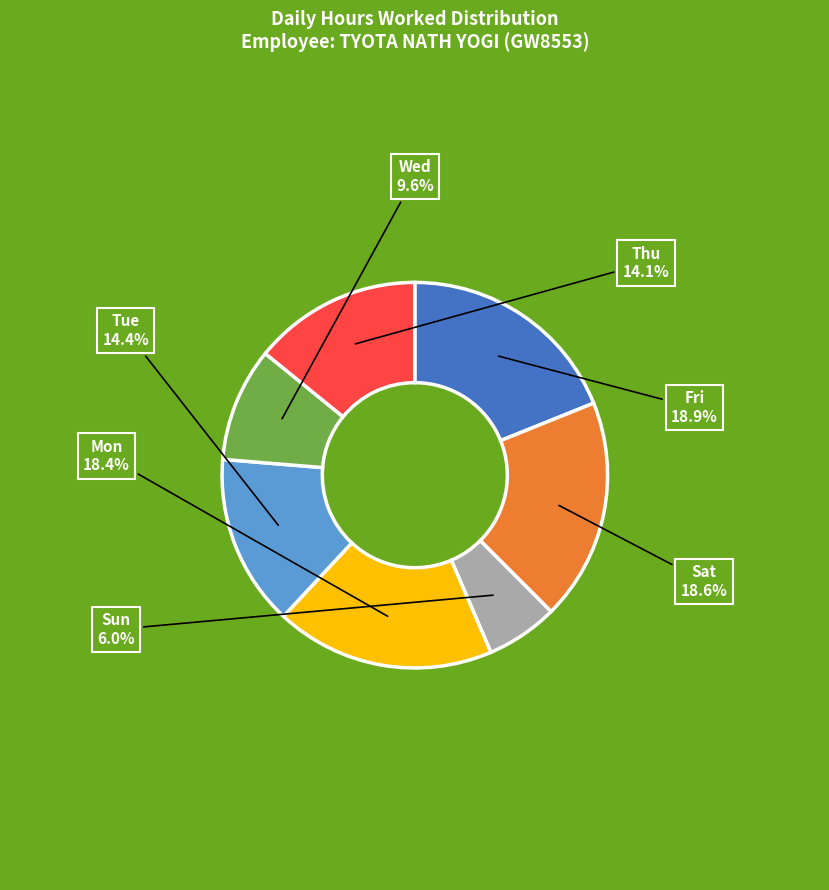

To the nearest percent, what is the average slice percentage?

14%